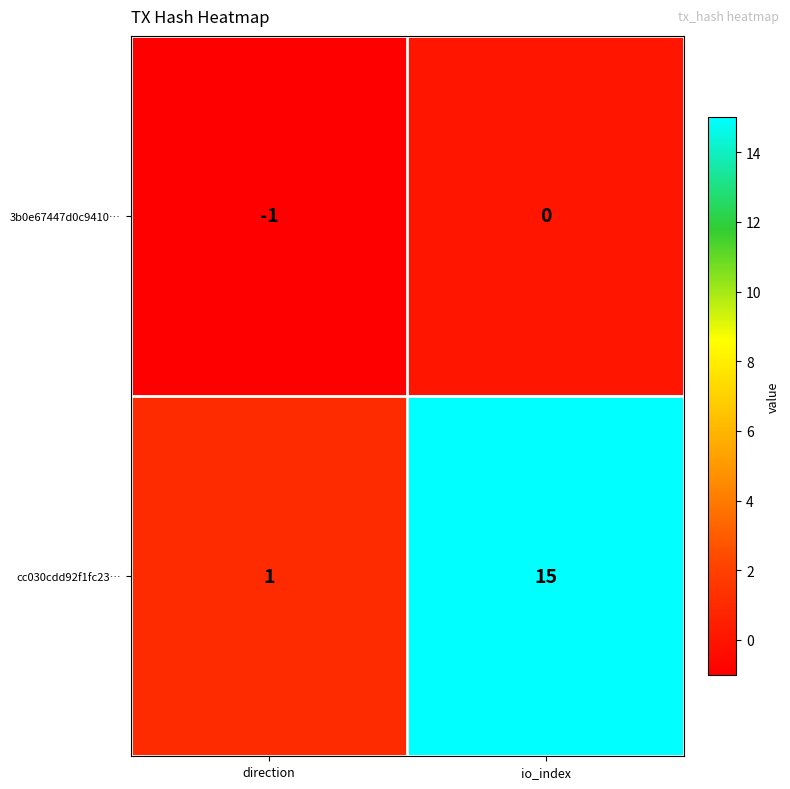

Reading right to left, transcribe all the data shown in this chart.

3b0e67447d0c9410…: 0	-1
cc030cdd92f1fc23…: 15	1